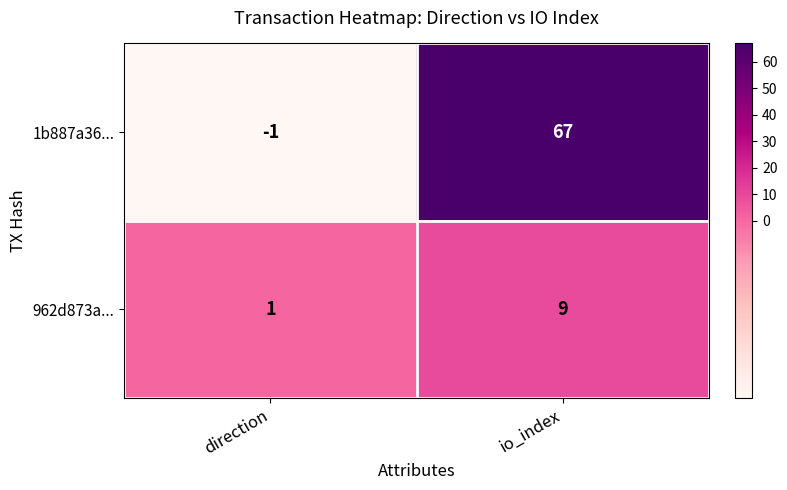

What is the difference between the highest and lowest values at io_index?

58